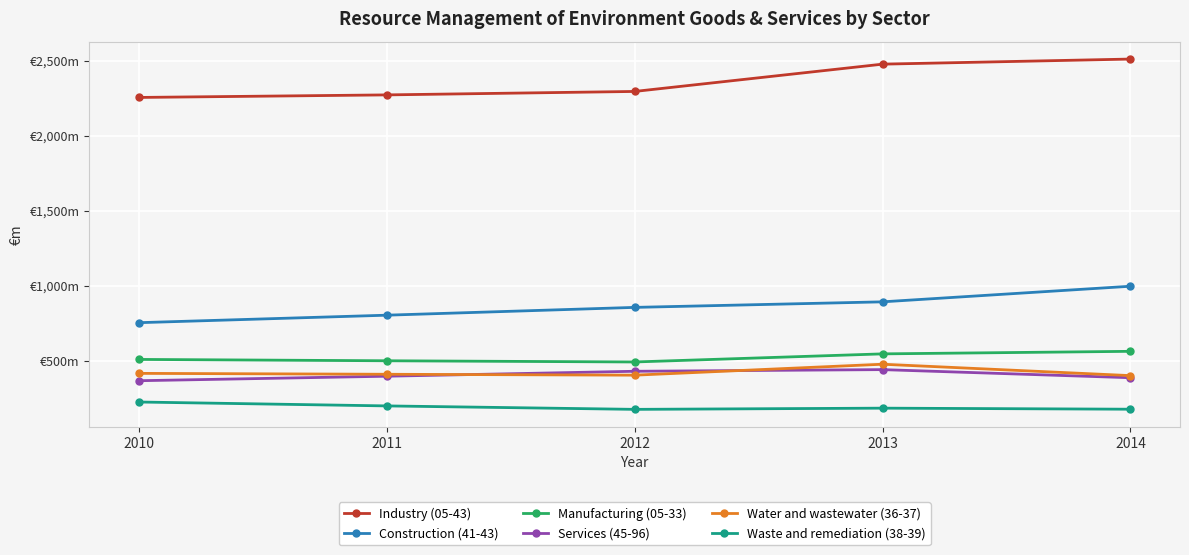

Does the chart have visible grid lines?

Yes